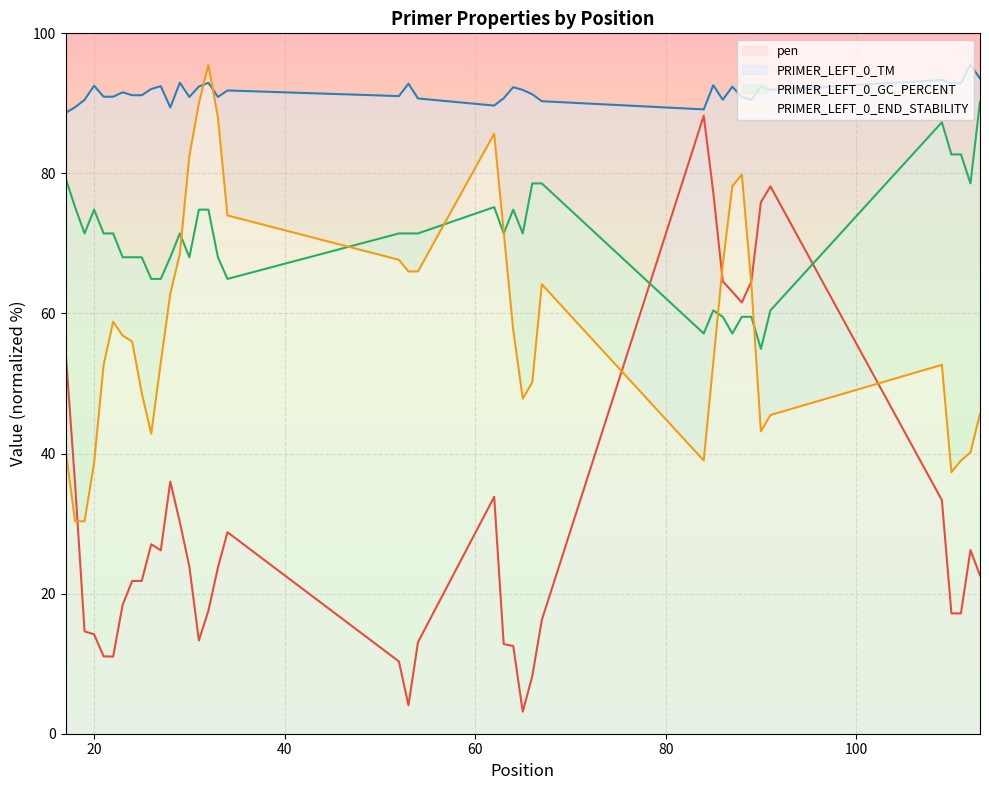

The PRIMER_LEFT_0_END_STABILITY series shows 24.8 at 86. True or false?

False